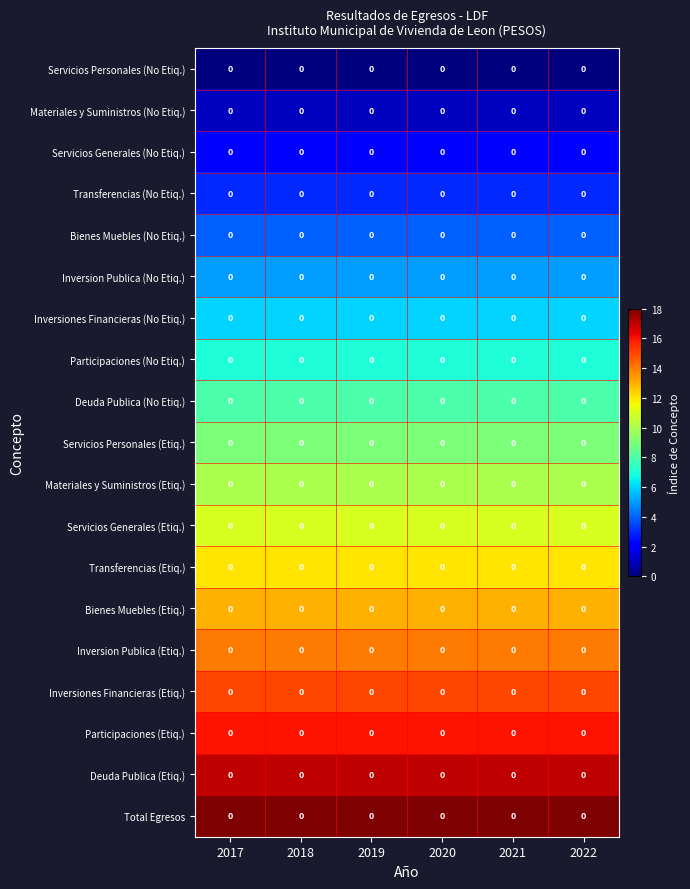

What is the total value across all series at 2018?

171